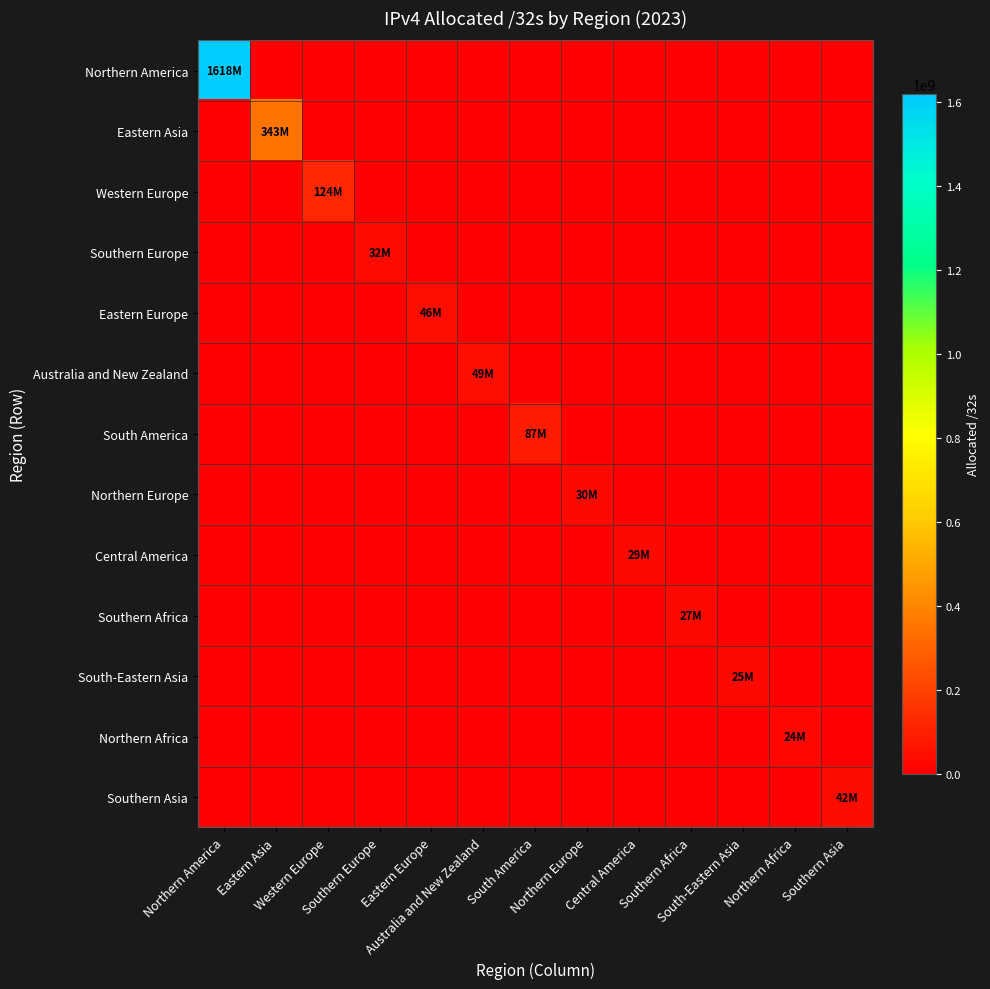

Reading right to left, list all the values displayed in this chart.

Northern America: Southern Asia=0	Northern Africa=0	South-Eastern Asia=0	Southern Africa=0	Central America=0	Northern Europe=0	South America=0	Australia and New Zealand=0	Eastern Europe=0	Southern Europe=0	Western Europe=0	Eastern Asia=0	Northern America=1618048098
Eastern Asia: Southern Asia=0	Northern Africa=0	South-Eastern Asia=0	Southern Africa=0	Central America=0	Northern Europe=0	South America=0	Australia and New Zealand=0	Eastern Europe=0	Southern Europe=0	Western Europe=0	Eastern Asia=343247616	Northern America=0
Western Europe: Southern Asia=0	Northern Africa=0	South-Eastern Asia=0	Southern Africa=0	Central America=0	Northern Europe=0	South America=0	Australia and New Zealand=0	Eastern Europe=0	Southern Europe=0	Western Europe=123755648	Eastern Asia=0	Northern America=0
Southern Europe: Southern Asia=0	Northern Africa=0	South-Eastern Asia=0	Southern Africa=0	Central America=0	Northern Europe=0	South America=0	Australia and New Zealand=0	Eastern Europe=0	Southern Europe=32231232	Western Europe=0	Eastern Asia=0	Northern America=0
Eastern Europe: Southern Asia=0	Northern Africa=0	South-Eastern Asia=0	Southern Africa=0	Central America=0	Northern Europe=0	South America=0	Australia and New Zealand=0	Eastern Europe=45682688	Southern Europe=0	Western Europe=0	Eastern Asia=0	Northern America=0
Australia and New Zealand: Southern Asia=0	Northern Africa=0	South-Eastern Asia=0	Southern Africa=0	Central America=0	Northern Europe=0	South America=0	Australia and New Zealand=48713216	Eastern Europe=0	Southern Europe=0	Western Europe=0	Eastern Asia=0	Northern America=0
South America: Southern Asia=0	Northern Africa=0	South-Eastern Asia=0	Southern Africa=0	Central America=0	Northern Europe=0	South America=87177984	Australia and New Zealand=0	Eastern Europe=0	Southern Europe=0	Western Europe=0	Eastern Asia=0	Northern America=0
Northern Europe: Southern Asia=0	Northern Africa=0	South-Eastern Asia=0	Southern Africa=0	Central America=0	Northern Europe=30053608	South America=0	Australia and New Zealand=0	Eastern Europe=0	Southern Europe=0	Western Europe=0	Eastern Asia=0	Northern America=0
Central America: Southern Asia=0	Northern Africa=0	South-Eastern Asia=0	Southern Africa=0	Central America=29032192	Northern Europe=0	South America=0	Australia and New Zealand=0	Eastern Europe=0	Southern Europe=0	Western Europe=0	Eastern Asia=0	Northern America=0
Southern Africa: Southern Asia=0	Northern Africa=0	South-Eastern Asia=0	Southern Africa=27058176	Central America=0	Northern Europe=0	South America=0	Australia and New Zealand=0	Eastern Europe=0	Southern Europe=0	Western Europe=0	Eastern Asia=0	Northern America=0
South-Eastern Asia: Southern Asia=0	Northern Africa=0	South-Eastern Asia=25441536	Southern Africa=0	Central America=0	Northern Europe=0	South America=0	Australia and New Zealand=0	Eastern Europe=0	Southern Europe=0	Western Europe=0	Eastern Asia=0	Northern America=0
Northern Africa: Southern Asia=0	Northern Africa=24155392	South-Eastern Asia=0	Southern Africa=0	Central America=0	Northern Europe=0	South America=0	Australia and New Zealand=0	Eastern Europe=0	Southern Europe=0	Western Europe=0	Eastern Asia=0	Northern America=0
Southern Asia: Southern Asia=41834752	Northern Africa=0	South-Eastern Asia=0	Southern Africa=0	Central America=0	Northern Europe=0	South America=0	Australia and New Zealand=0	Eastern Europe=0	Southern Europe=0	Western Europe=0	Eastern Asia=0	Northern America=0